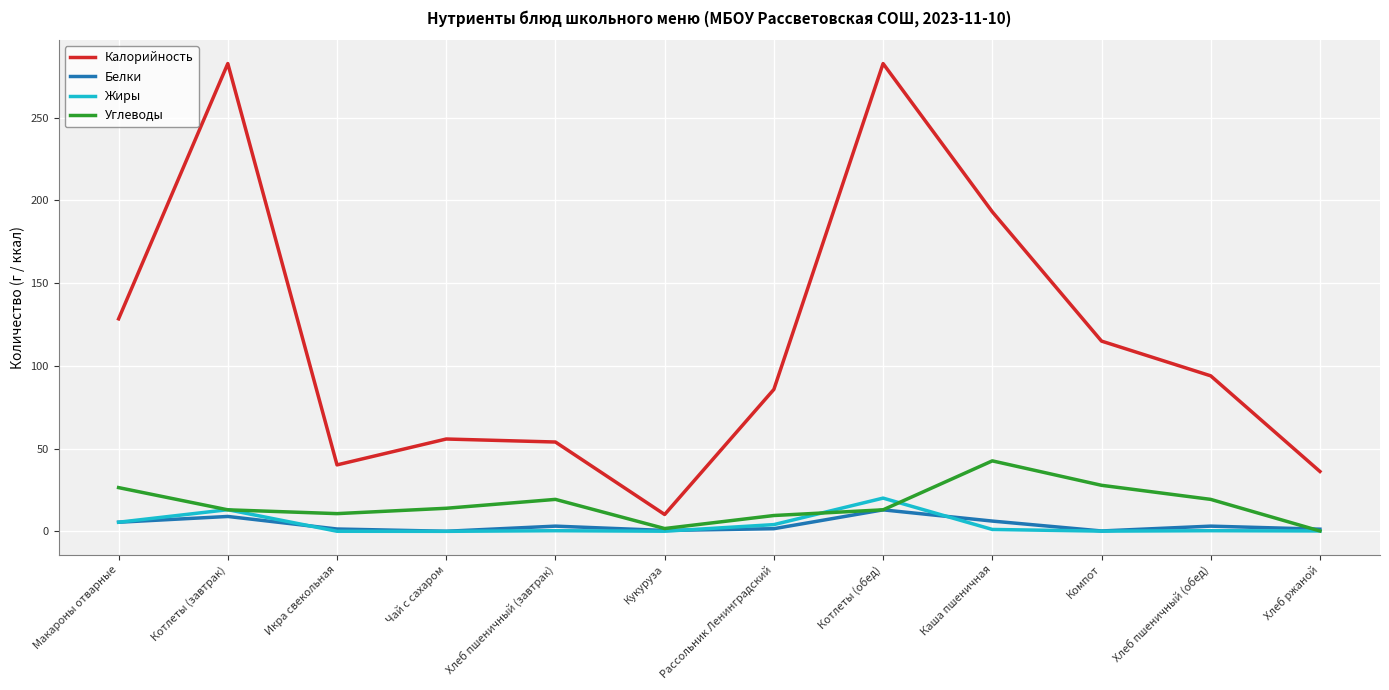

At which category is the sum across all series the highest?

Котлеты (обед)